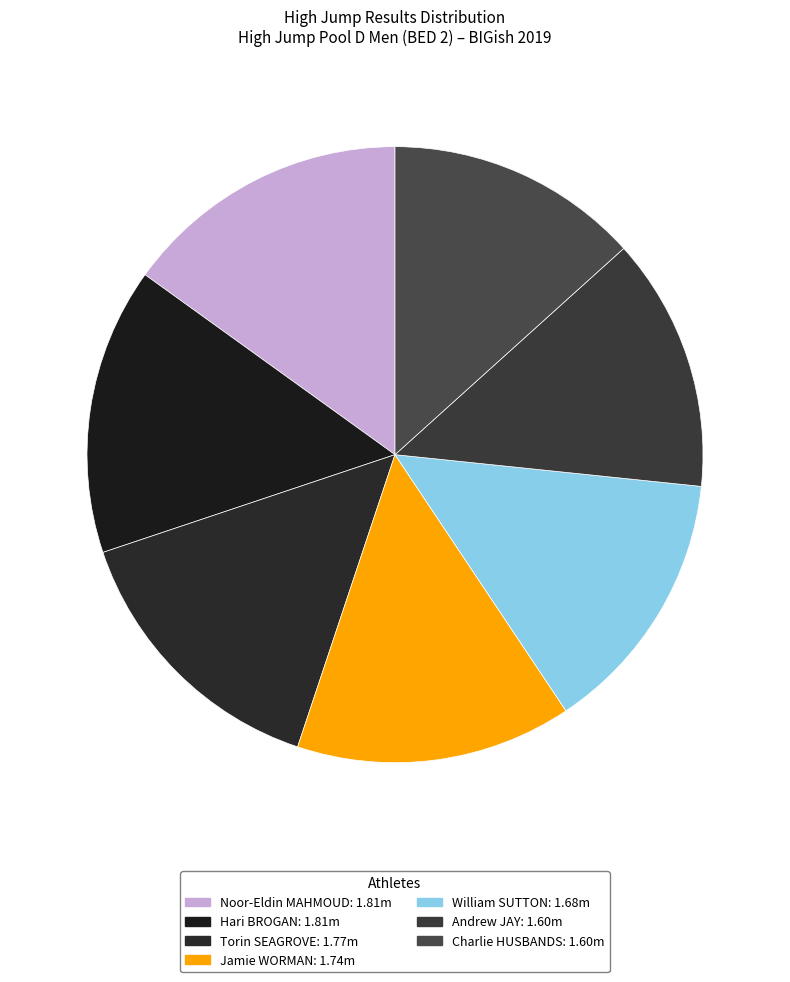

How many segments does this pie chart have?

7